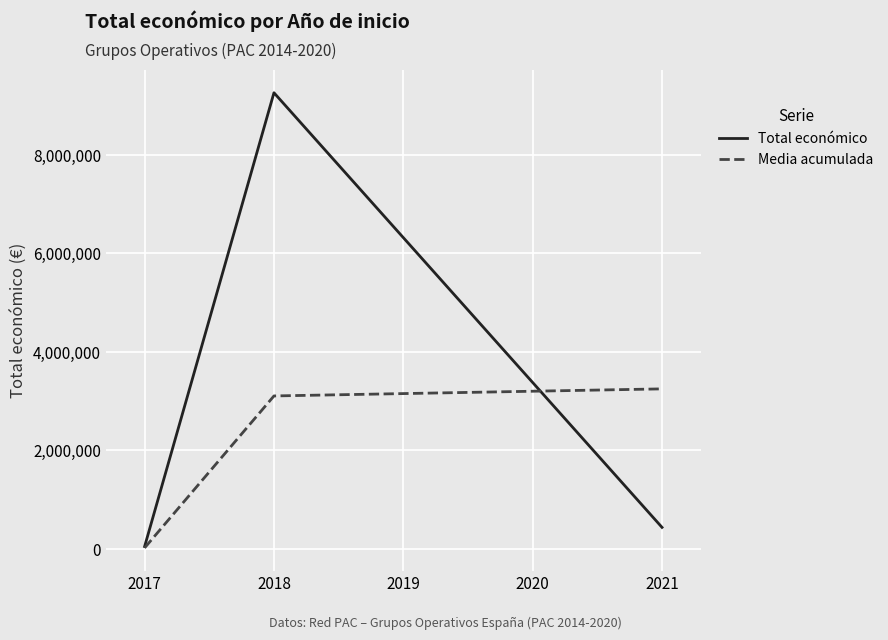

Which series has the largest total across all categories?

Total económico